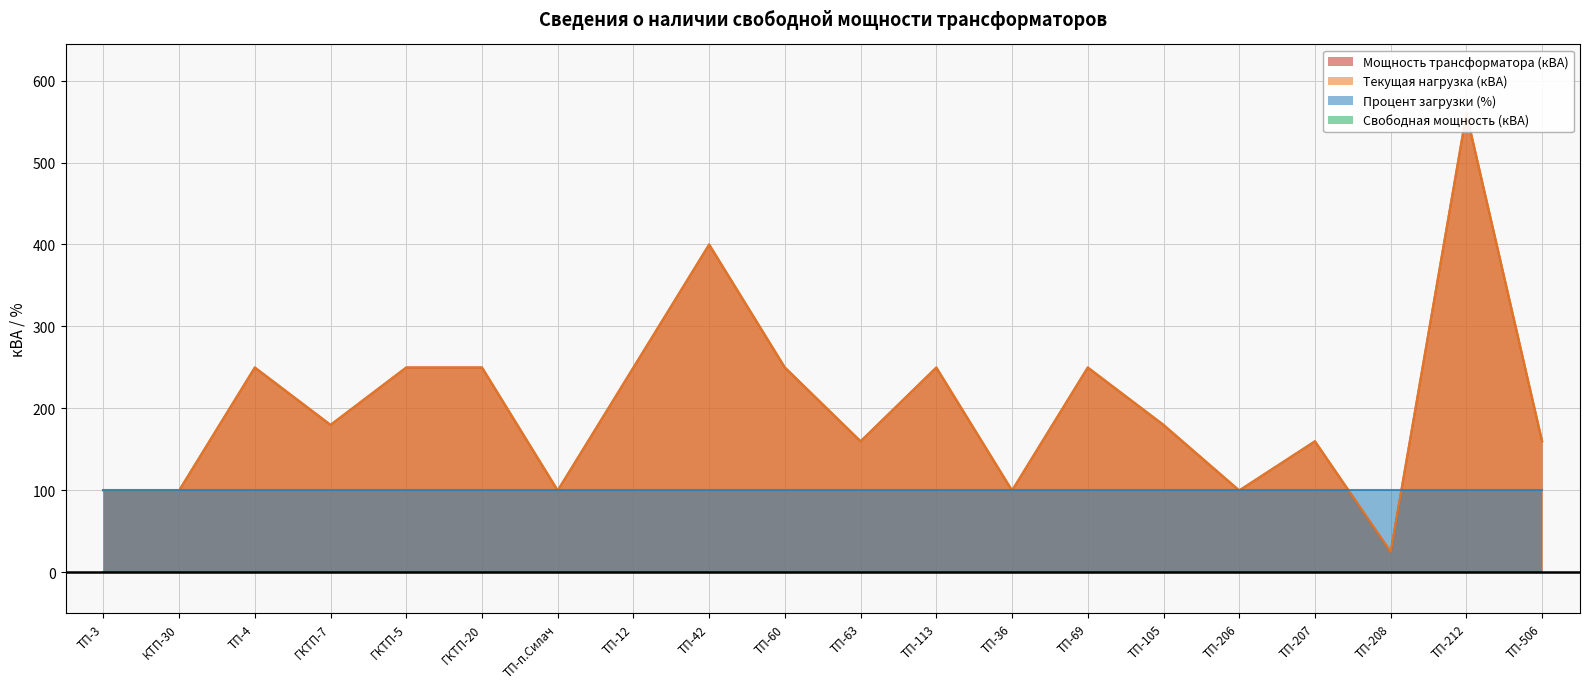

Is the value of Мощность трансформатора (кВА) at ТП-4 greater than the value of Текущая нагрузка (кВА) at ТП-60?

No